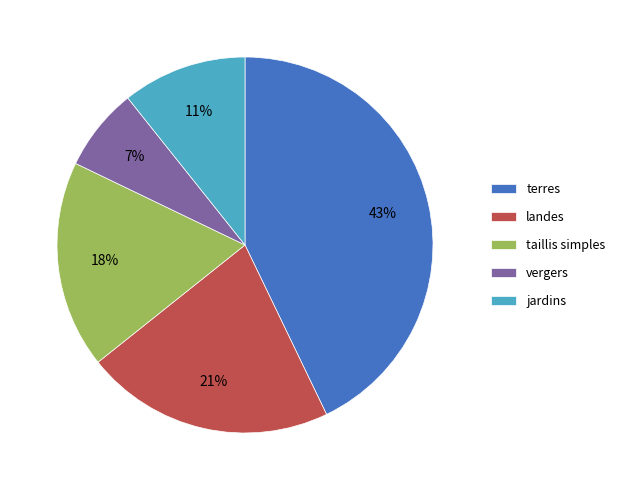

To the nearest percent, what portion does taillis simples represent?

18%